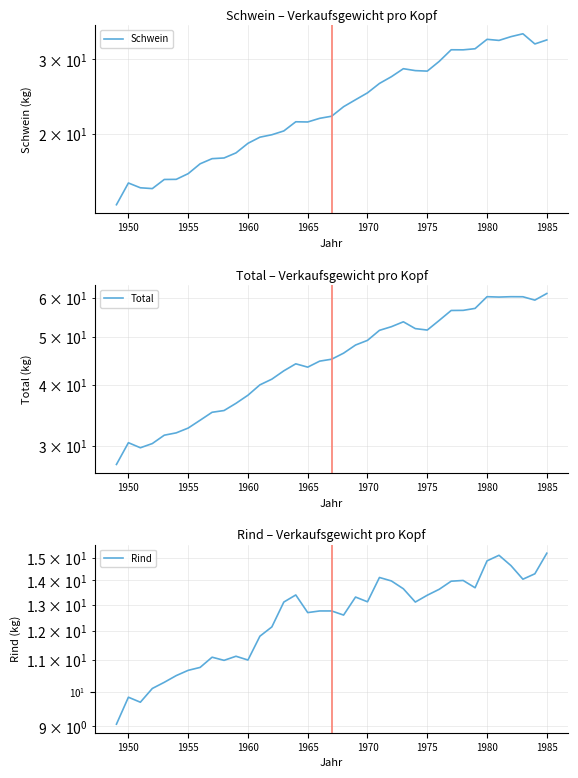

What is the average value of the Total series?

45.6